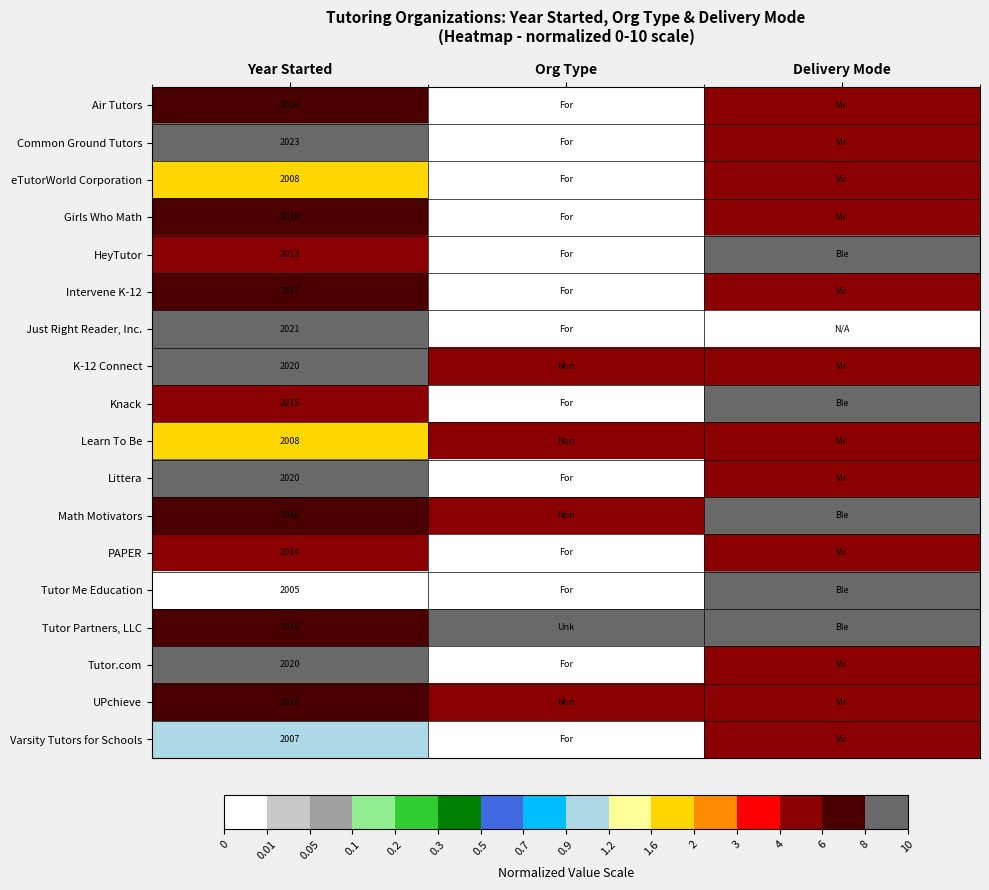

The Knack series shows 2765 at Year Started. True or false?

False